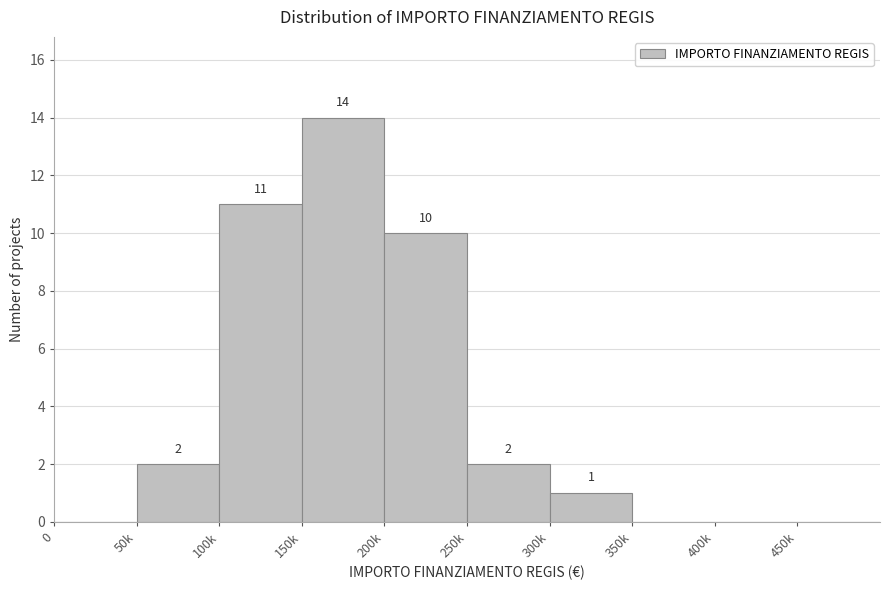

Reading right to left, extract all data points from this chart.

450k=0	400k=0	350k=0	300k=1	250k=2	200k=10	150k=14	100k=11	50k=2	0=0